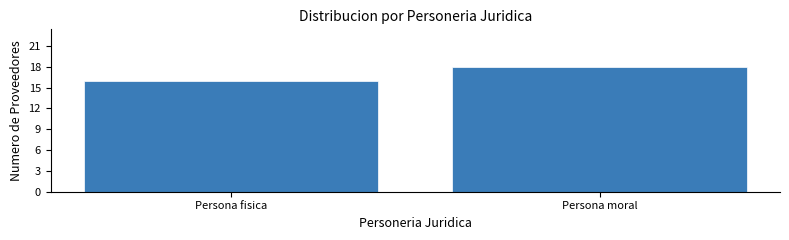

Reading left to right, list all the values displayed in this chart.

Persona fisica=16	Persona moral=18